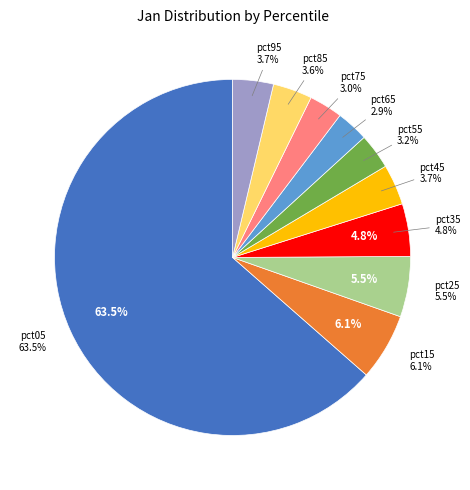

To the nearest percent, what is the average slice percentage?

10%